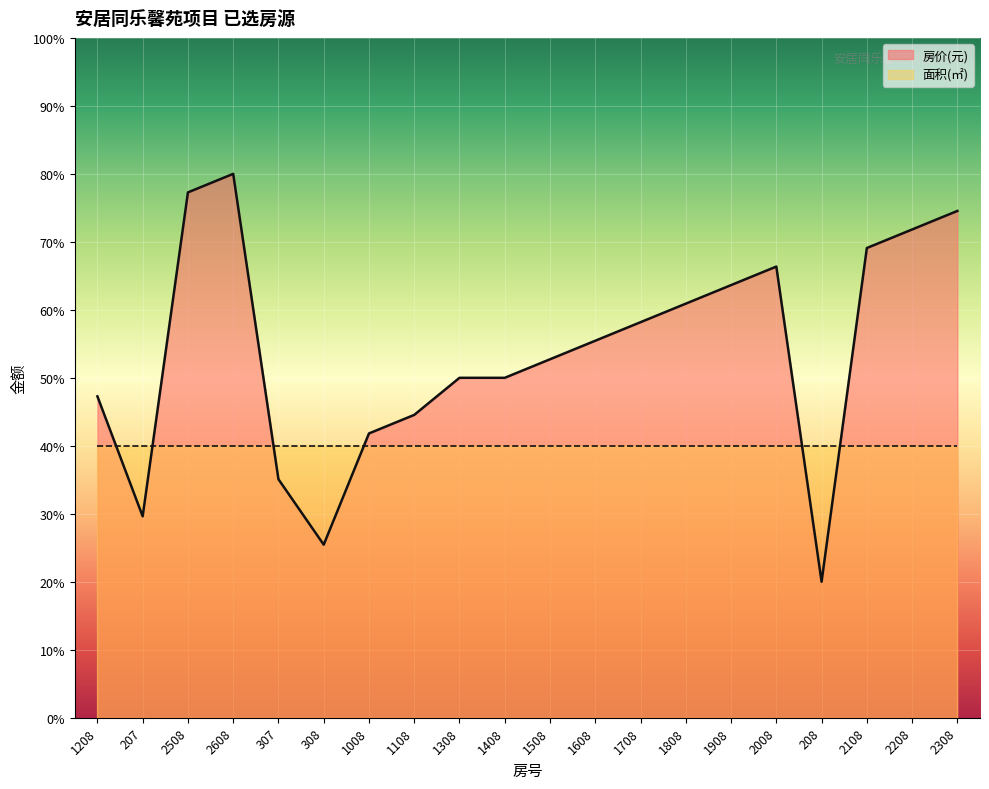

What is the label of the 3rd point from the left?

2508